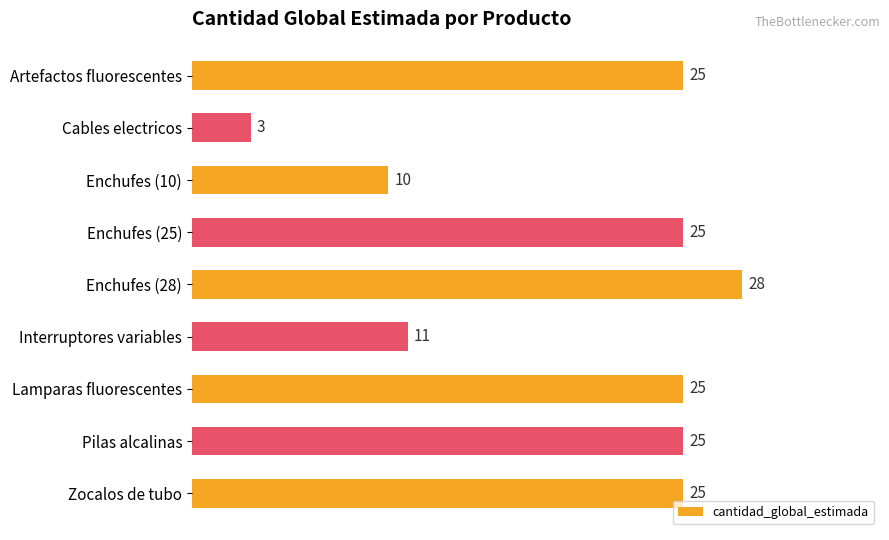

What is the average value?

20